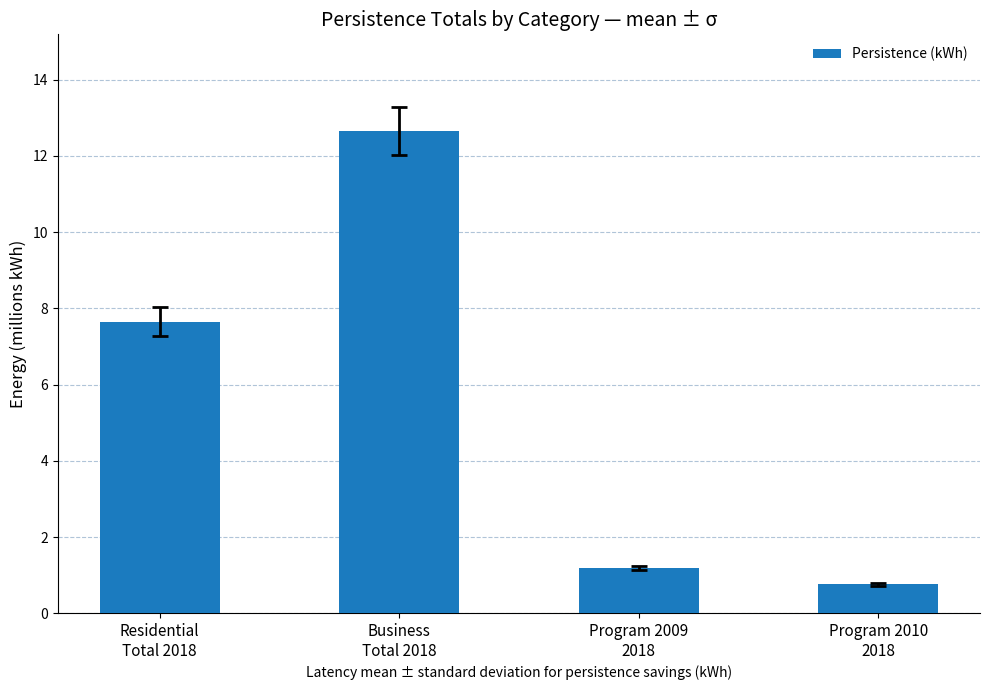

What is the value of the 4th bar from the left?

0.8